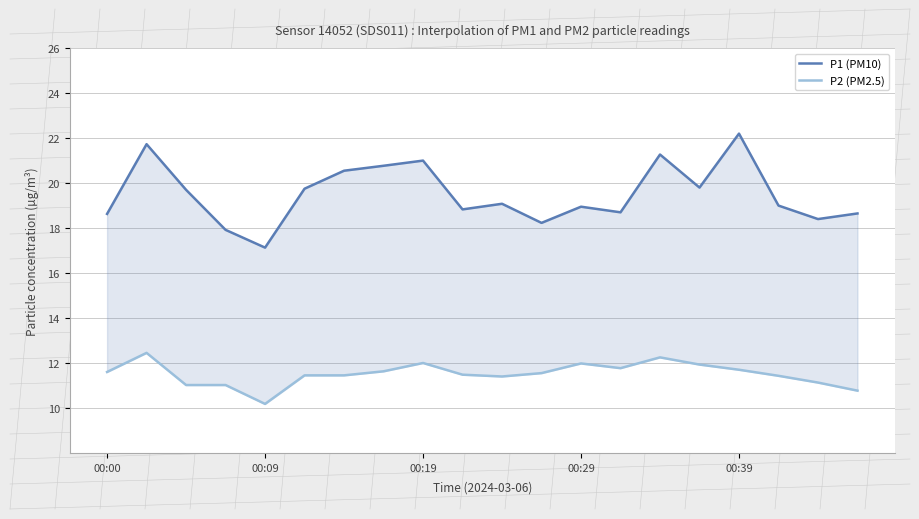

What is the value of the P1 (PM10) point at the 4th from the left?

17.9